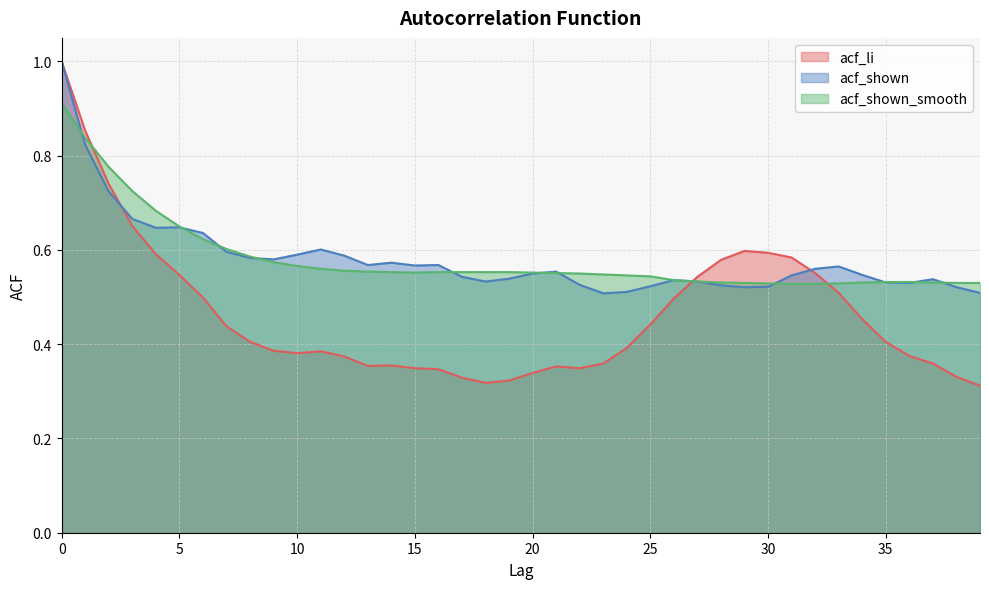

Which label corresponds to the smallest value in the chart?

39